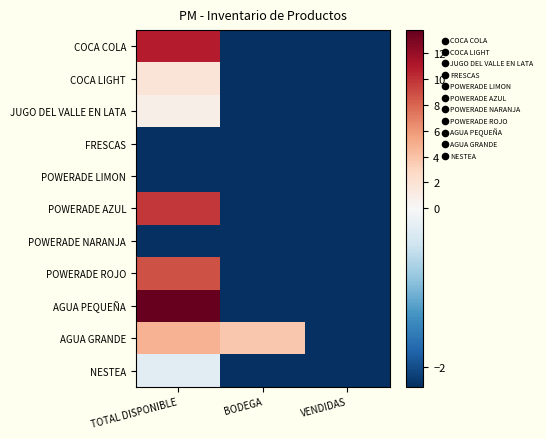

What is the total value across all series at TOTAL DISPONIBLE?

43.3